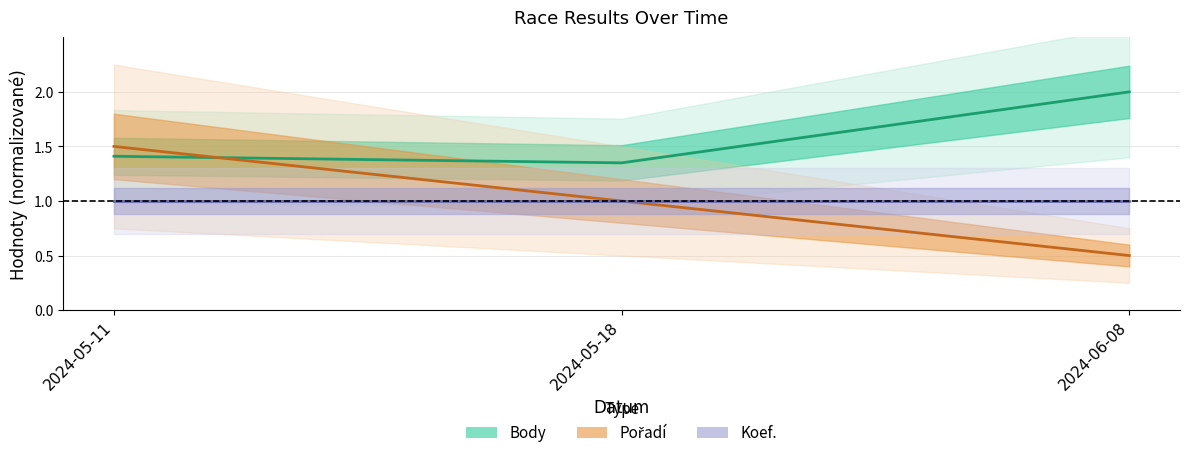

What is the approximate value of Koef. at 2024-06-08?

1.0